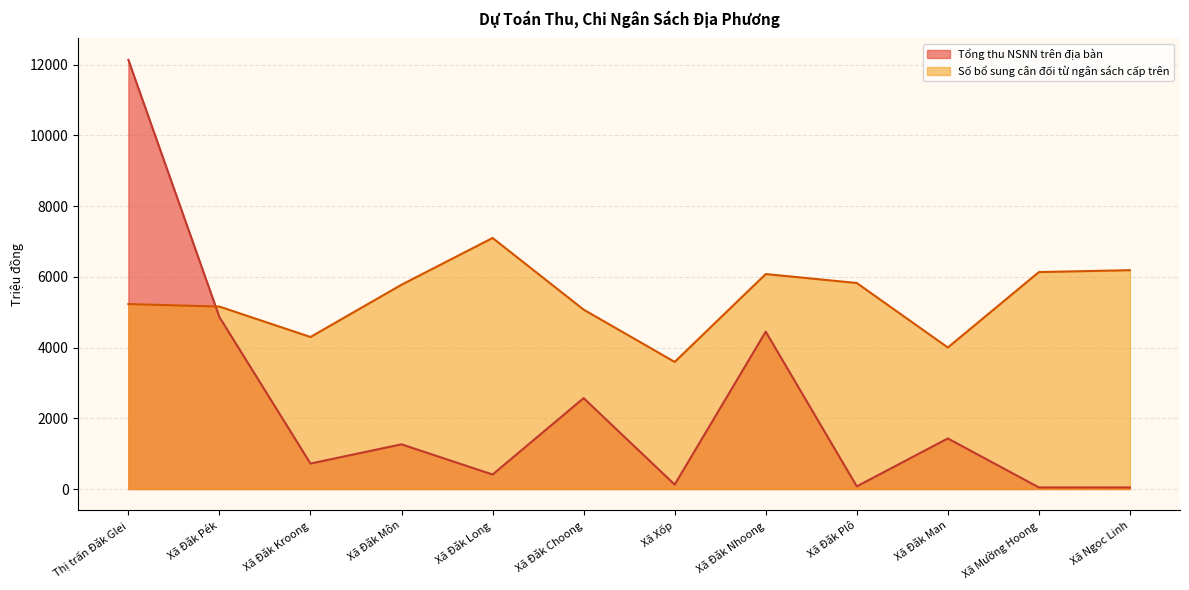

Between Xã Xốp and Xã Mường Hoong, which is larger?

Xã Xốp